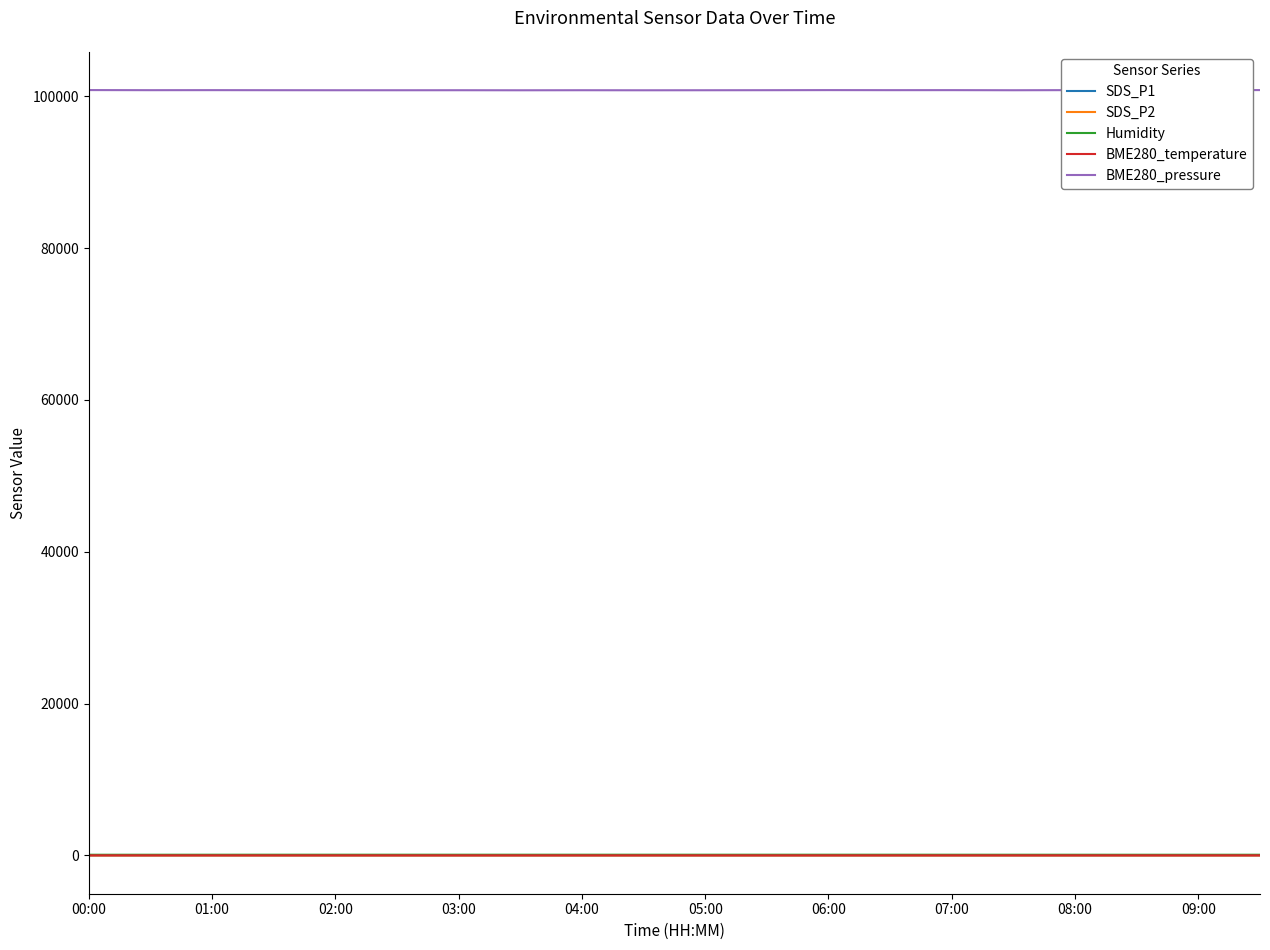

In Humidity, how many points are lower than both neighbors (excluding endpoints)?

1